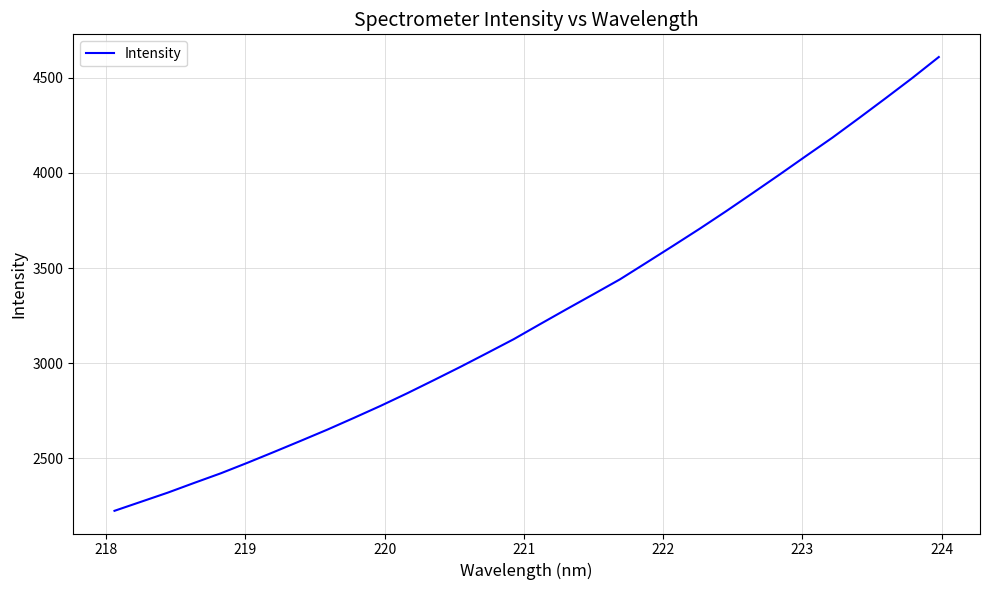

How many lines are shown in the chart?

1